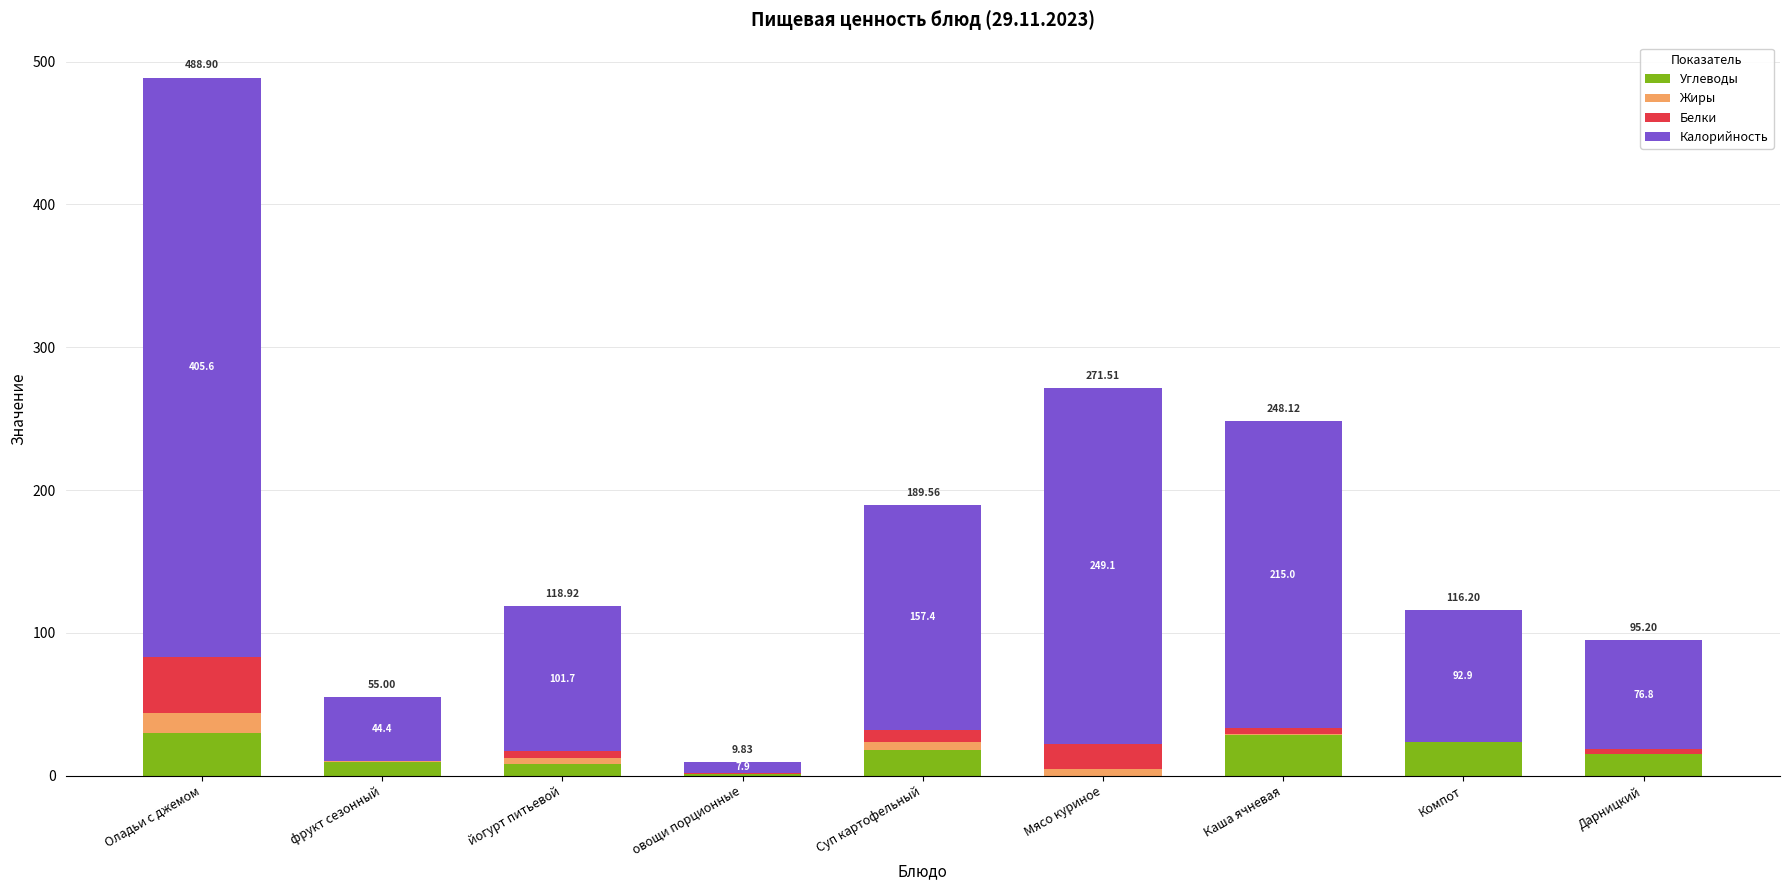

At which category is the sum across all series the highest?

Оладьи с джемом